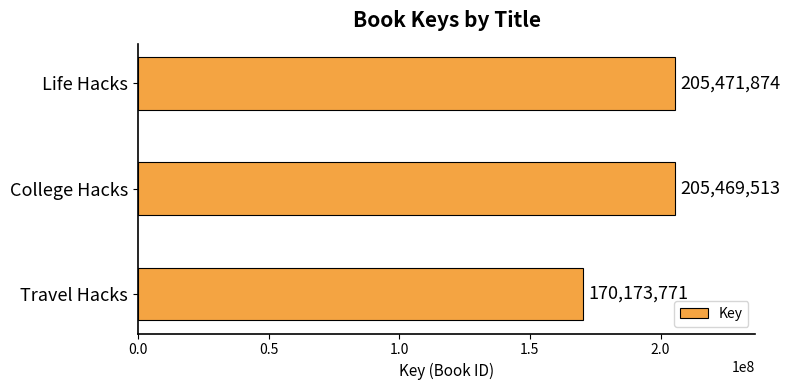

Reading top to bottom, transcribe all the data shown in this chart.

205471874	205469513	170173771